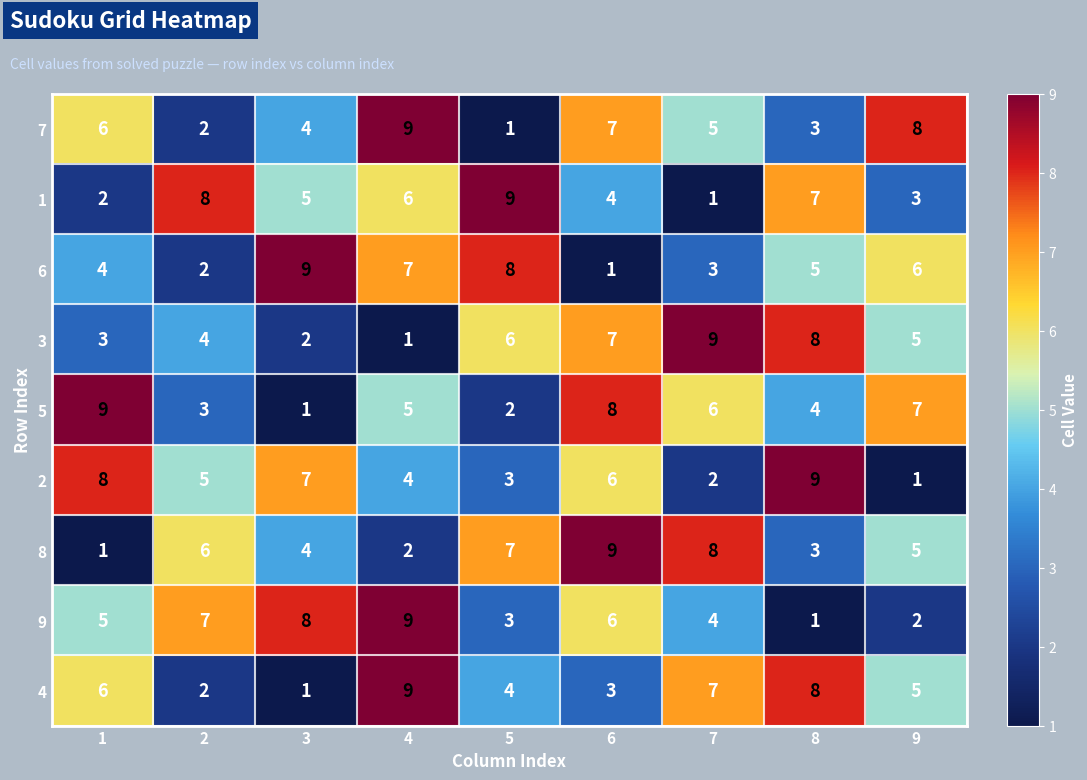

At which category is the sum across all series the highest?

4